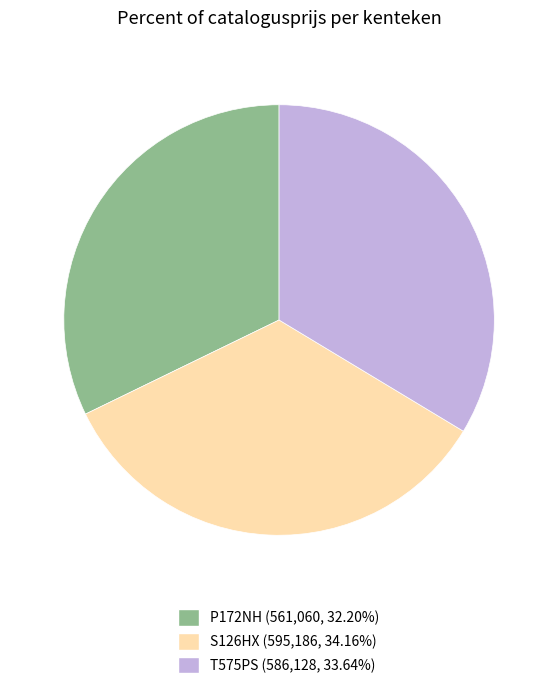

Rank the categories by value from highest to lowest.

S126HX, T575PS, P172NH